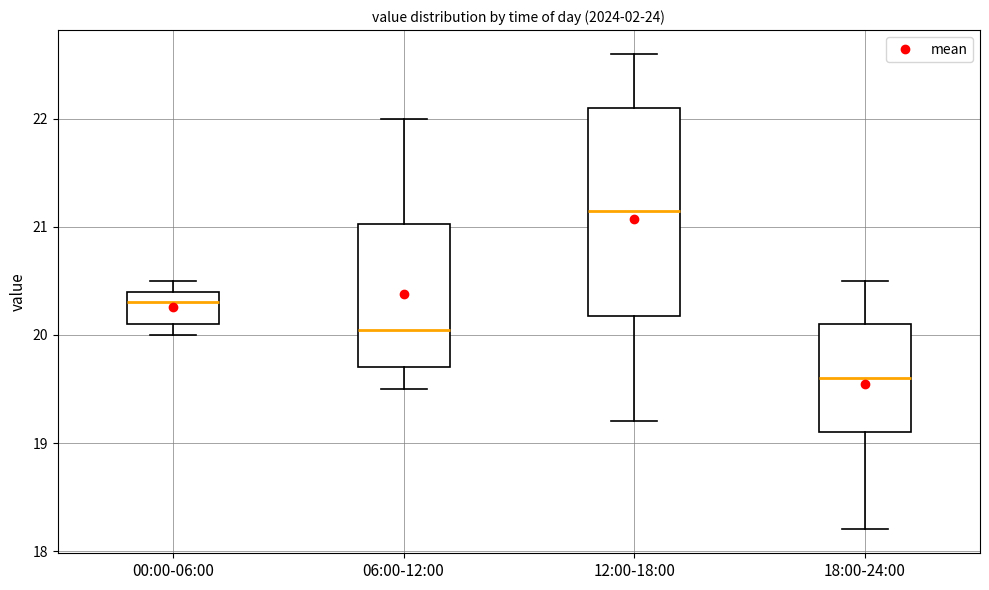

Reading left to right, transcribe this box plot: for each box, give where its median line is, the range the box spans, and where its two whiskers end, as read against the y-axis. The values are not printed on the chart, so give them approximately, as read against the axis.

00:00-06:00: median 20.3, box 20.1 to 20.4, whiskers 20.0 to 20.5
06:00-12:00: median 20.1, box 19.7 to 21.0, whiskers 19.5 to 22.0
12:00-18:00: median 21.2, box 20.2 to 22.1, whiskers 19.2 to 22.6
18:00-24:00: median 19.6, box 19.1 to 20.1, whiskers 18.2 to 20.5